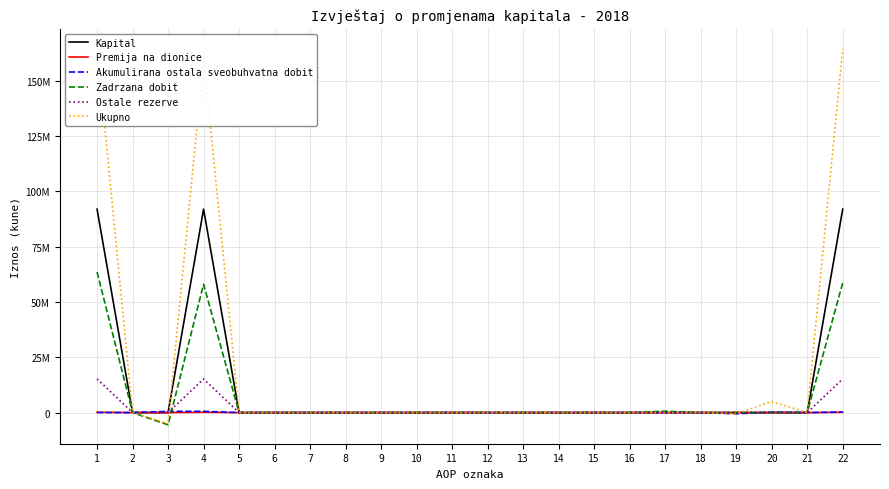

Is the value of Premija na dionice at 7 greater than the value of Zadrzana dobit at 11?

No